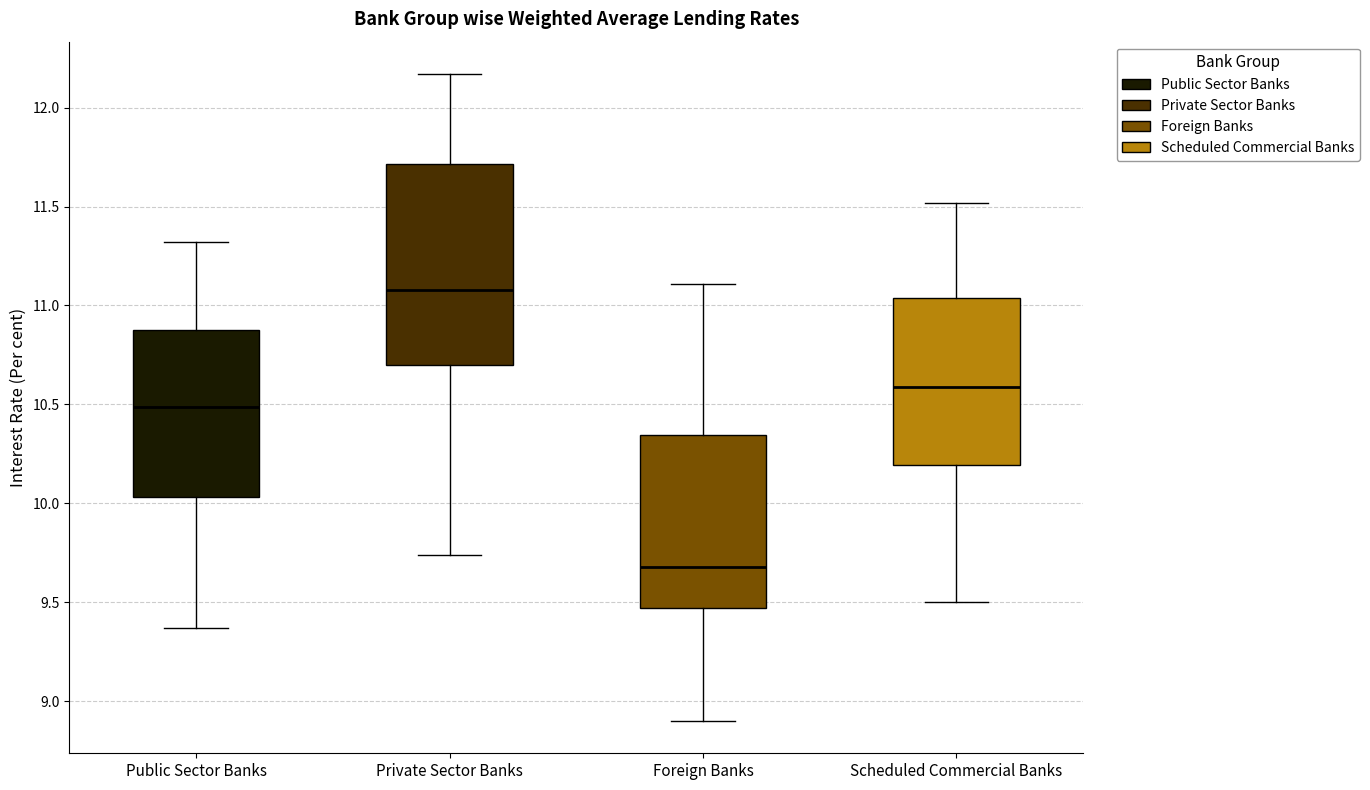

Which box's median line is the highest?

Private Sector Banks